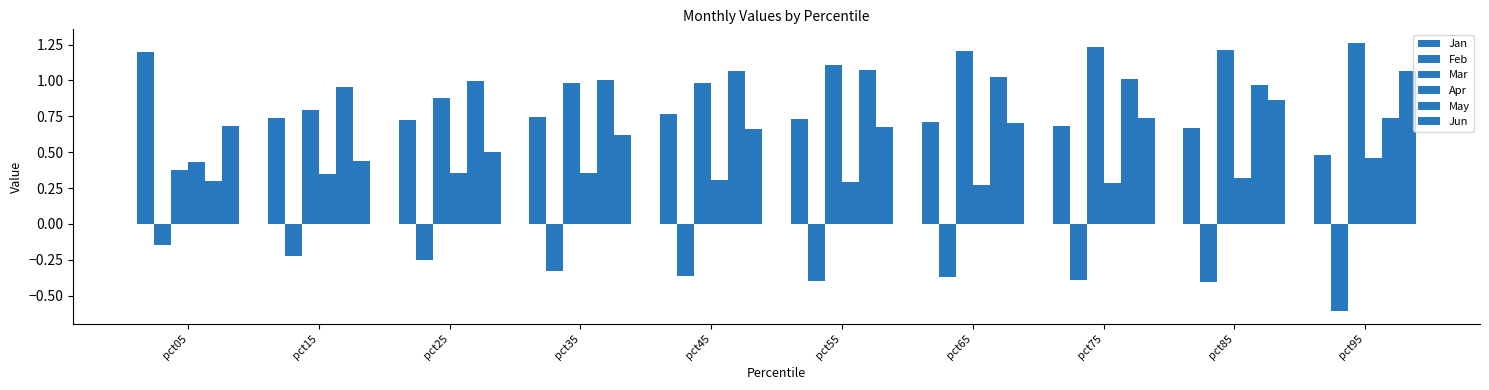

Which category has the lowest value across all series?

pct95